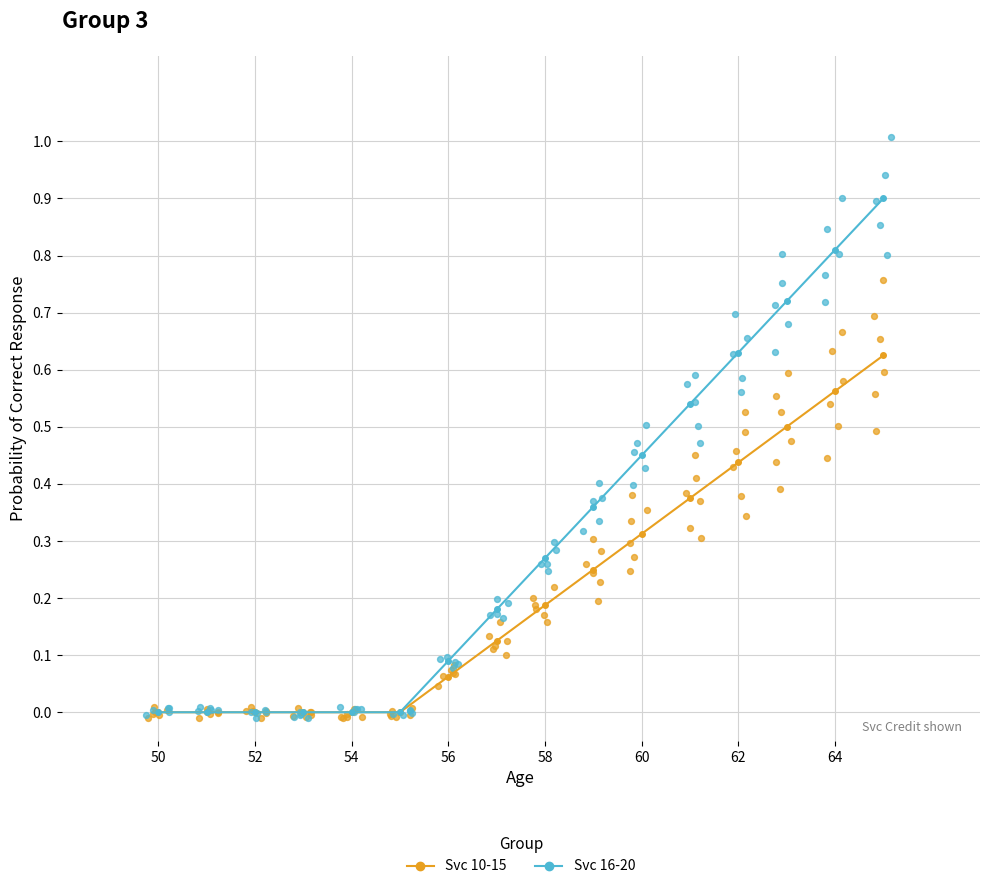

Which series has the widest spread of Y values?

Svc 16-20